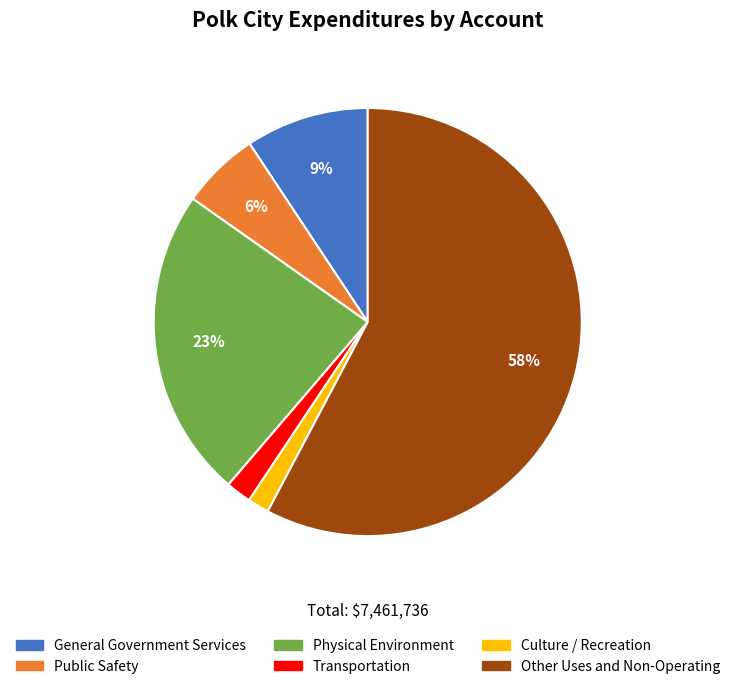

Which category accounts for the majority?

Other Uses and Non-Operating